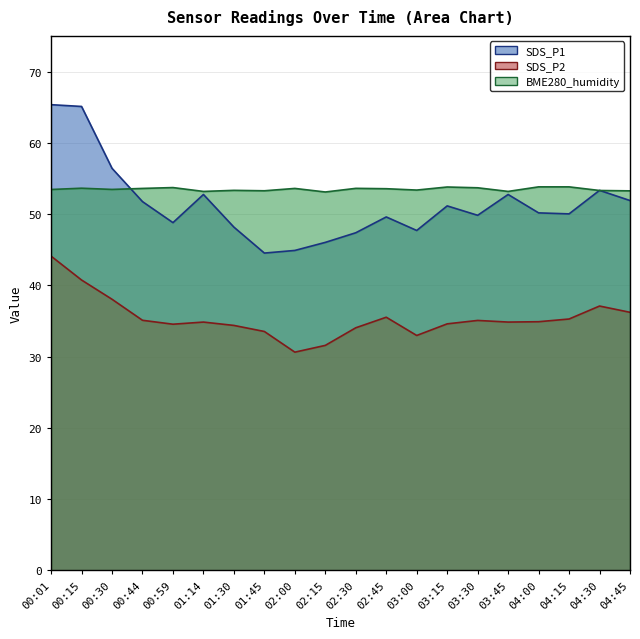

What is the average value of the BME280_humidity series?

53.5